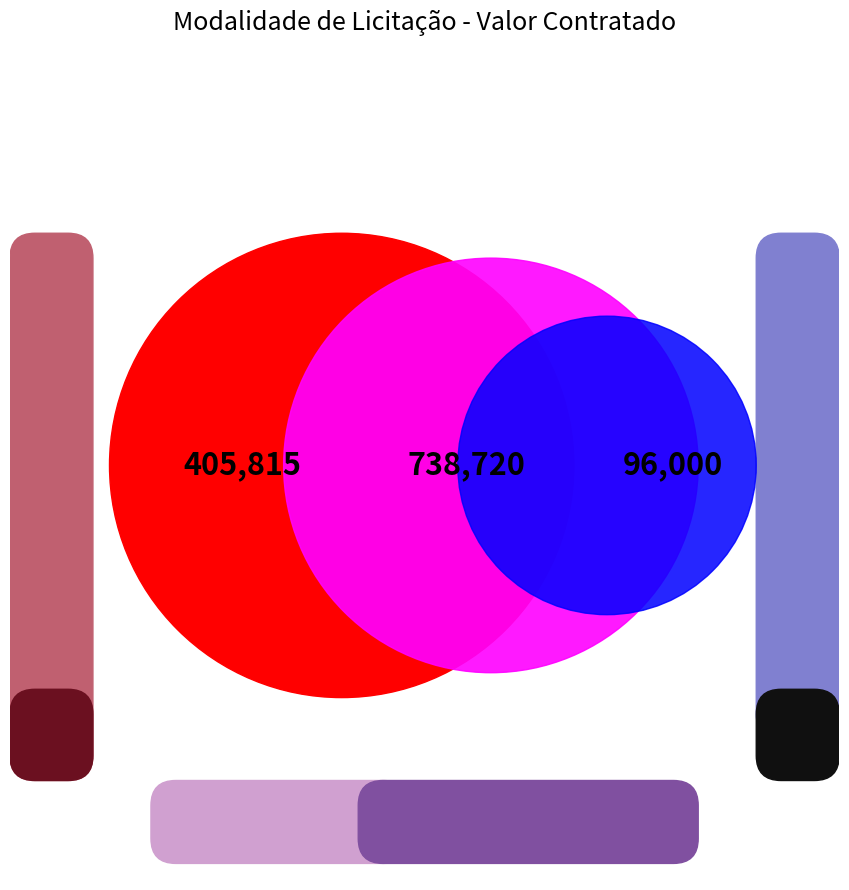

What is the change in value from Pregão Presencial to PREGÃO ELETRÔNICO?

+332905.0